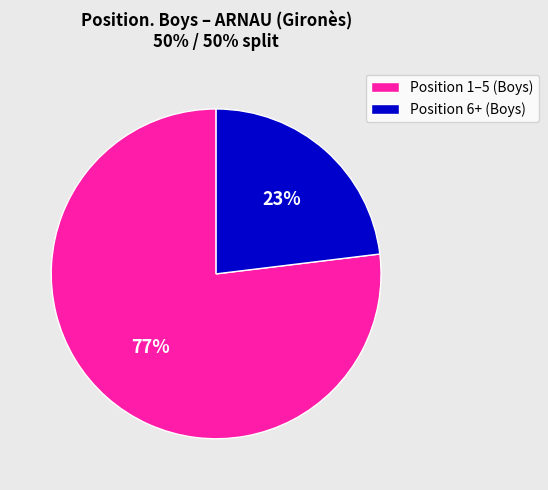

To the nearest percent, what is the average slice percentage?

50%